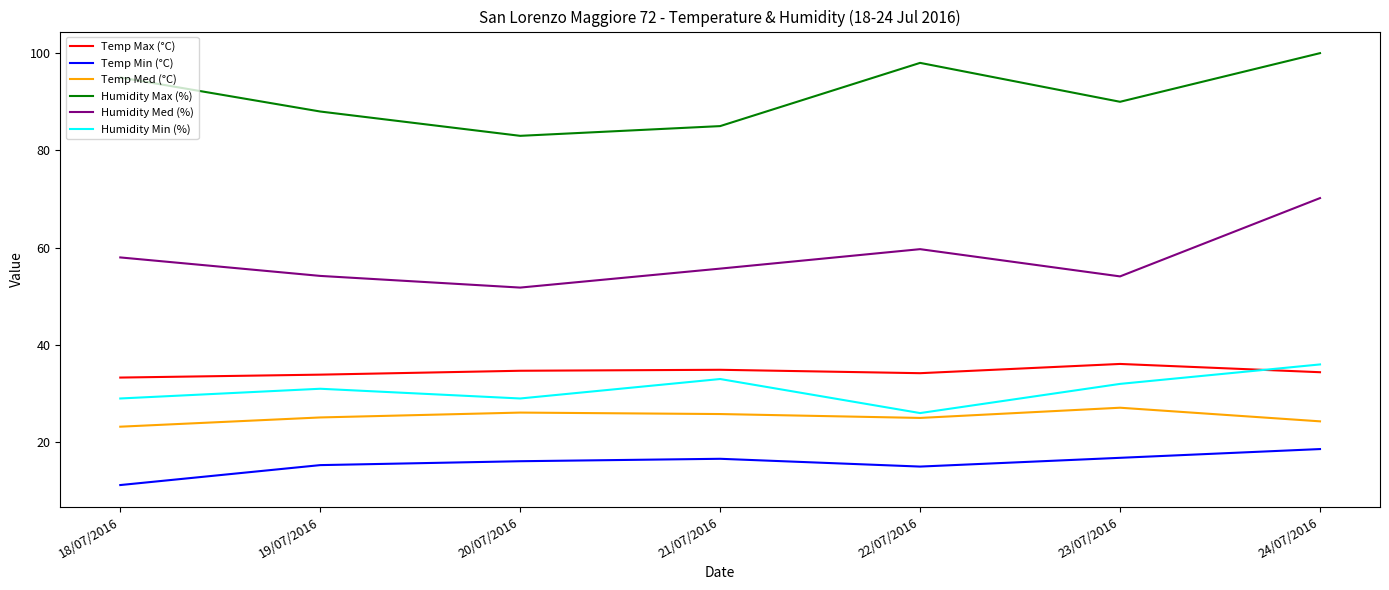

What are all the series names shown in the legend?

Temp Max (°C), Temp Min (°C), Temp Med (°C), Humidity Max (%), Humidity Med (%), Humidity Min (%)